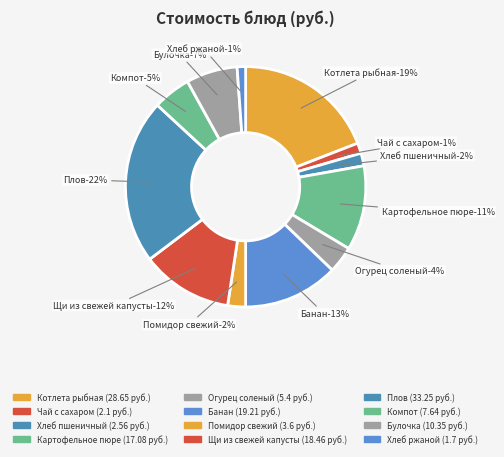

Which category has the biggest portion of the pie?

Плов